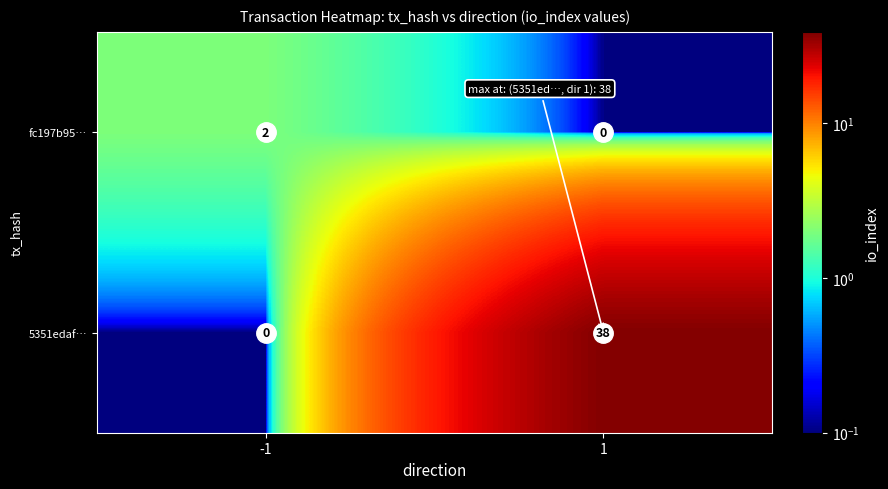

Is it true that fc197b95… equals -1 at 1?

False